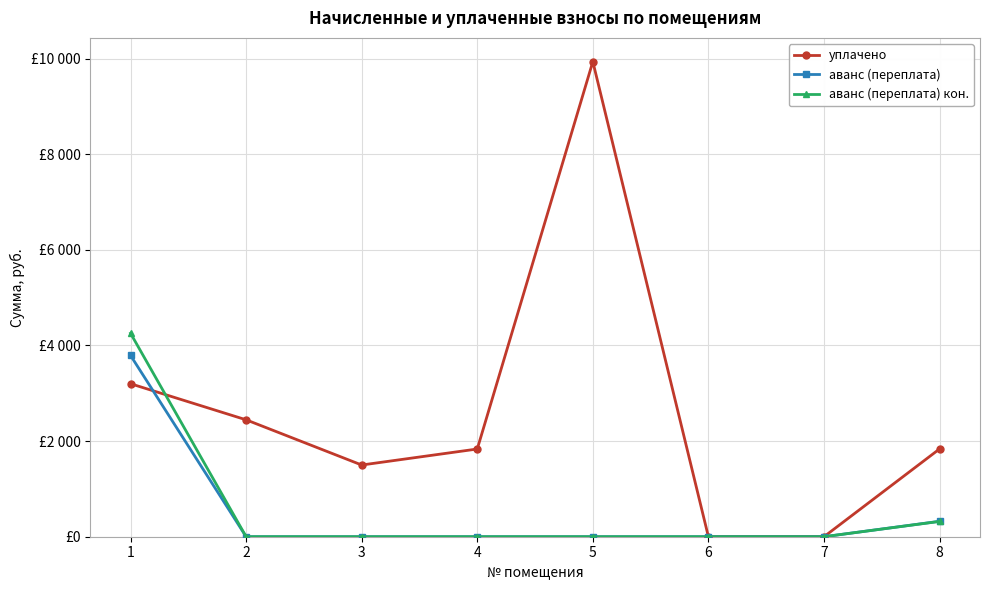

What is the value of the аванс (переплата) point at the 1st from the left?

3791.8